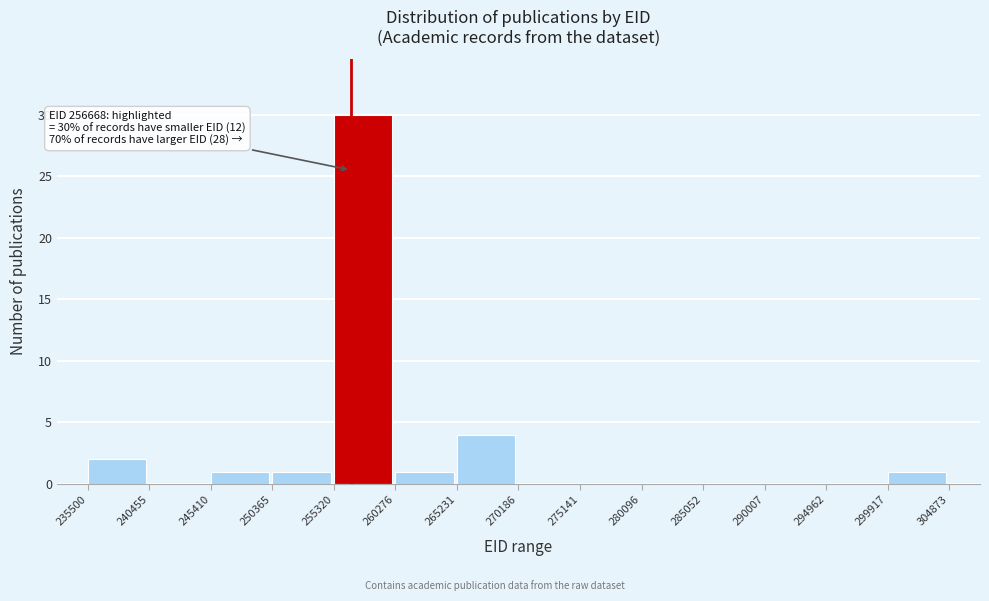

Which range on the x-axis has the tallest bar?

255320 to 260276